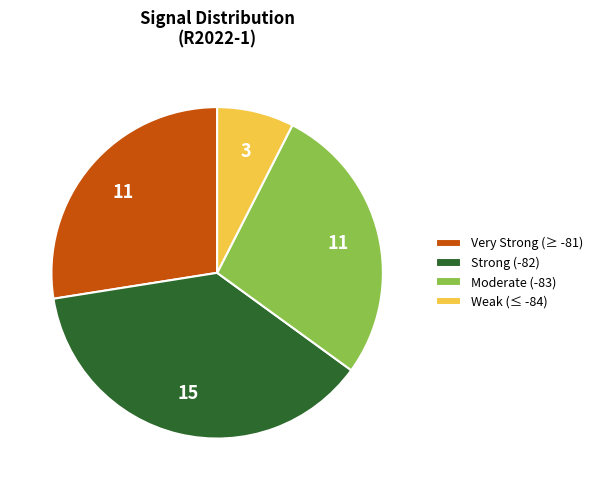

Does any single category account for the majority?

No